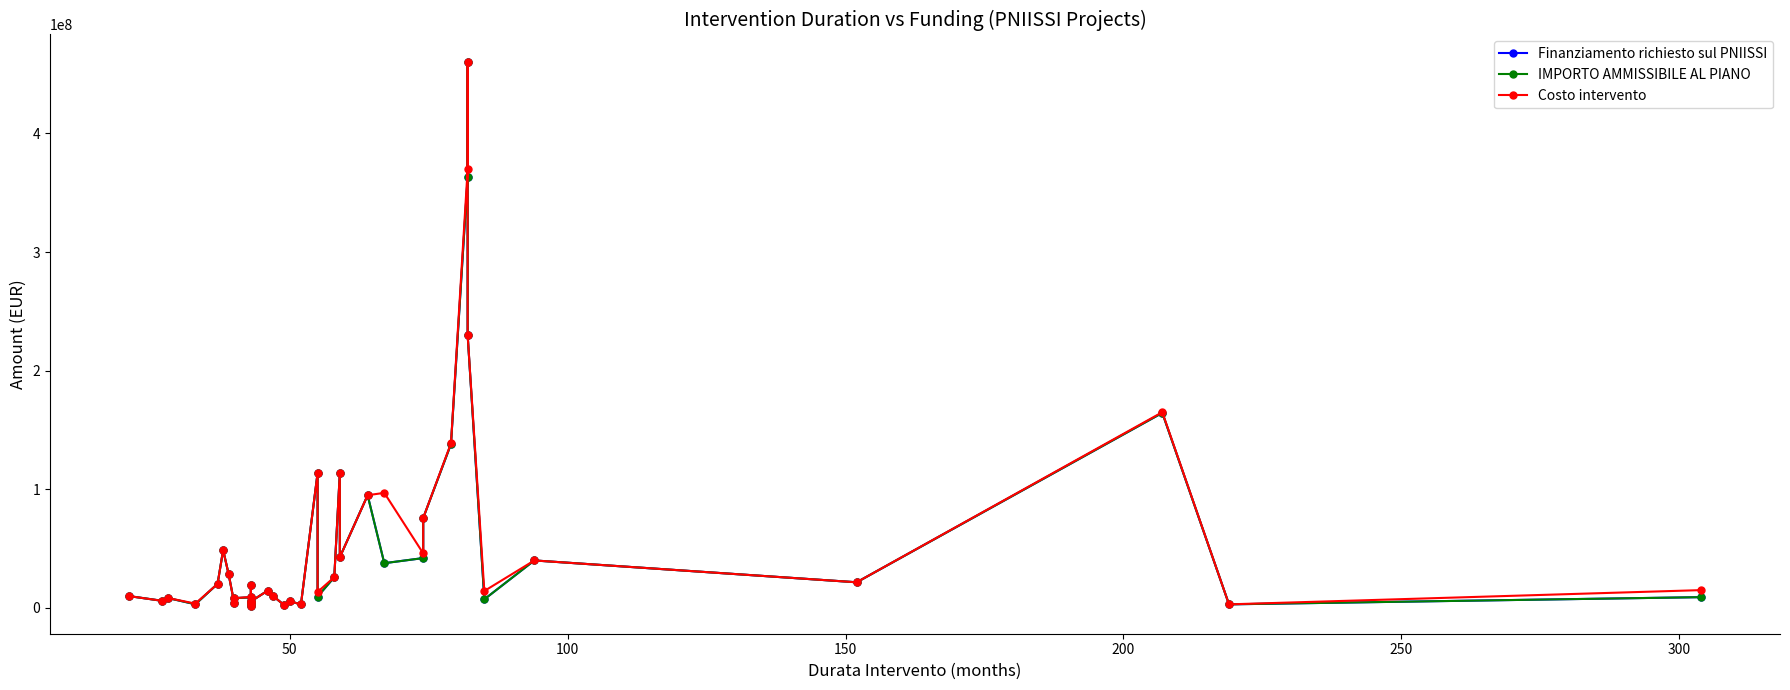

What is the sum of all Finanziamento richiesto sul PNIISSI values?

2208094698.0